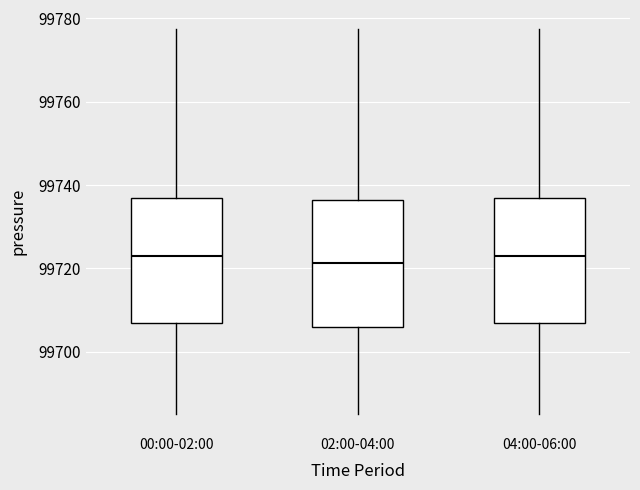

Reading left to right, transcribe this box plot: for each box, give where its median line is, the range the box spans, and where its two whiskers end, as read against the y-axis. The values are not printed on the chart, so give them approximately, as read against the axis.

00:00-02:00: median 99724, box 99706 to 99738, whiskers 99686 to 99778
02:00-04:00: median 99722, box 99706 to 99736, whiskers 99686 to 99778
04:00-06:00: median 99724, box 99706 to 99738, whiskers 99686 to 99778